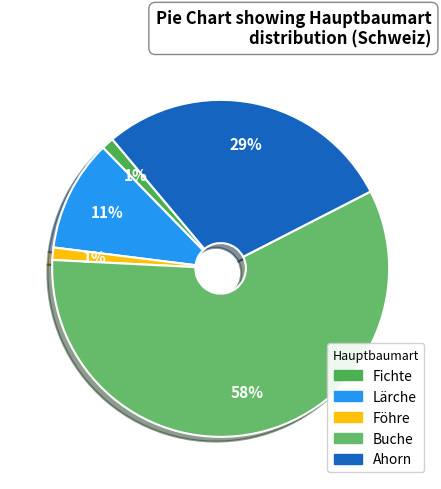

How many segments does this pie chart have?

5